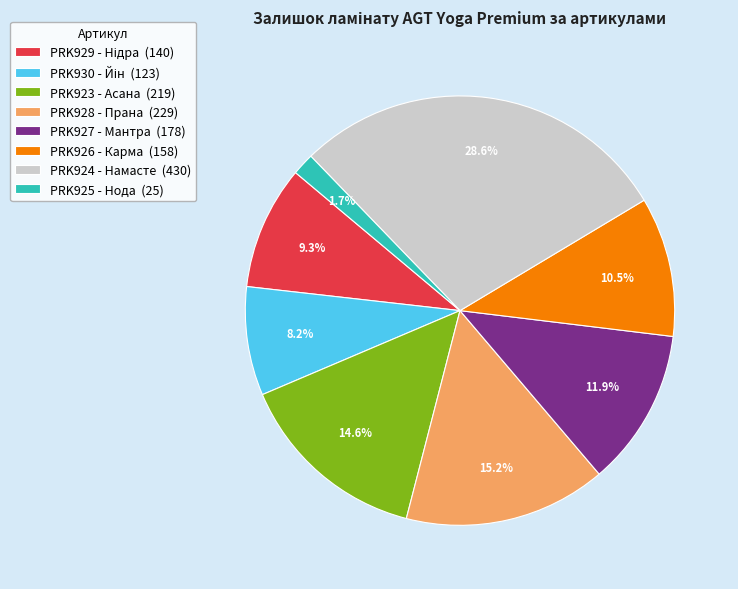

How many slices are in this pie chart?

8